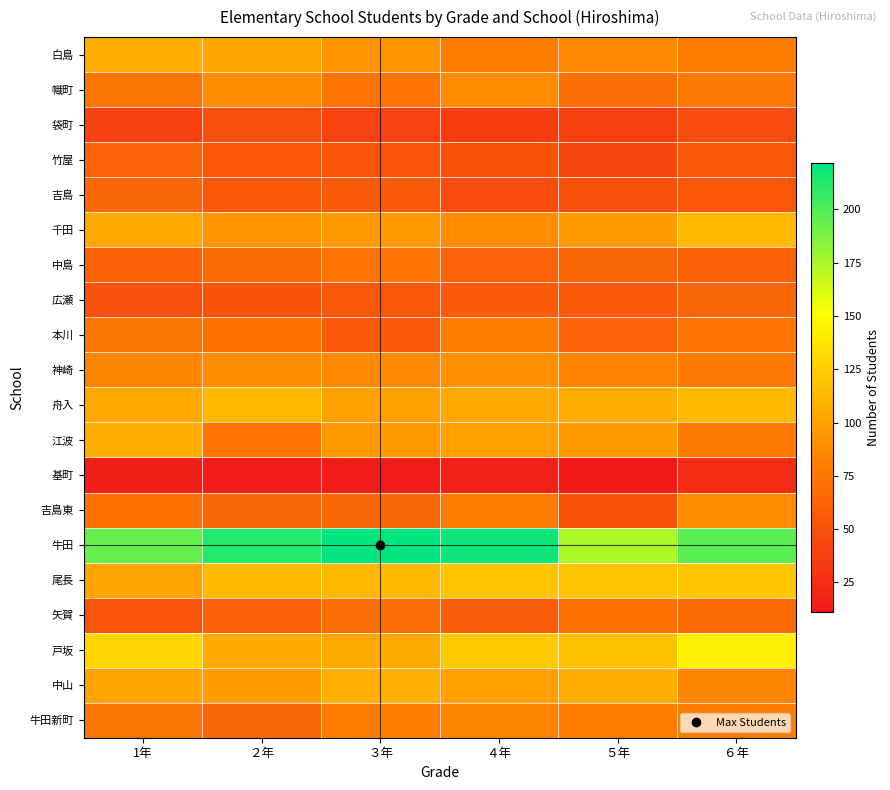

Which series has the largest range (max minus min)?

牛田